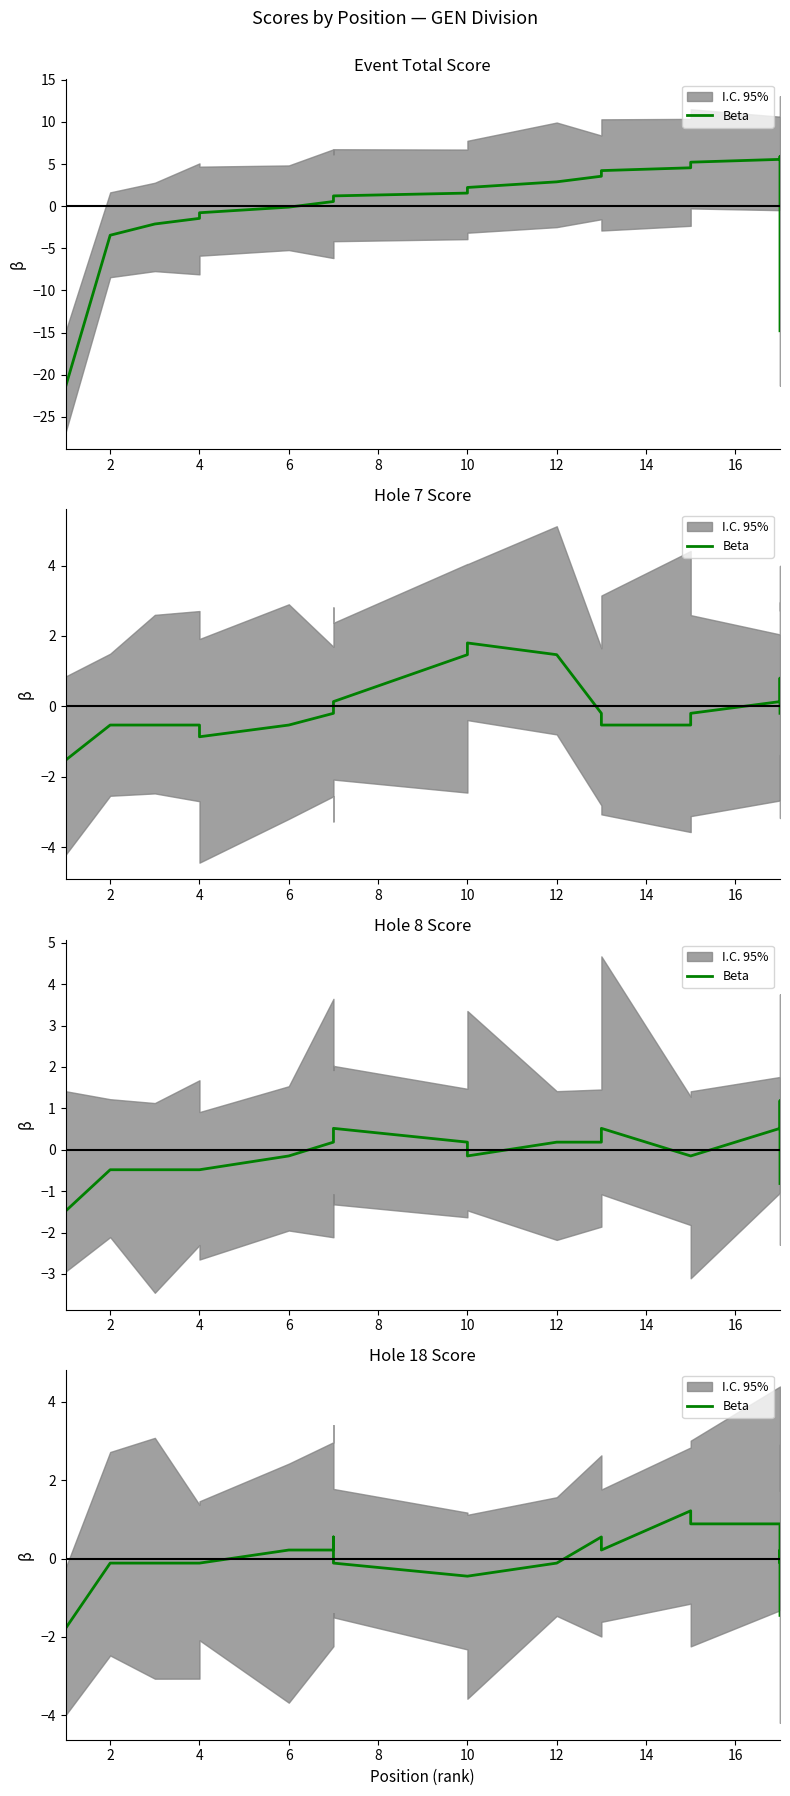

How many points are higher than both their immediate neighbors (excluding endpoints)?

4